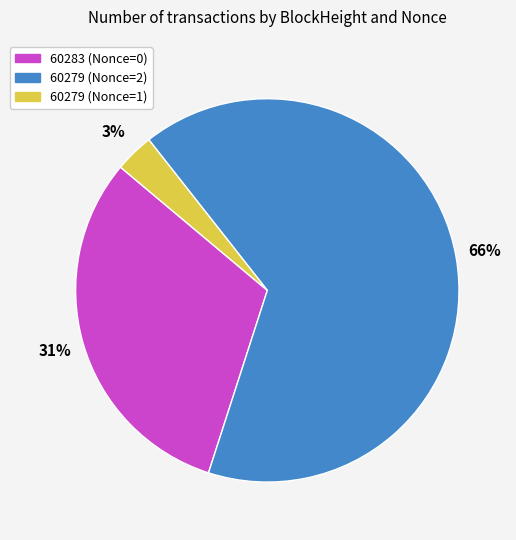

Which slice represents more than half of the pie?

60279 (Nonce=2)